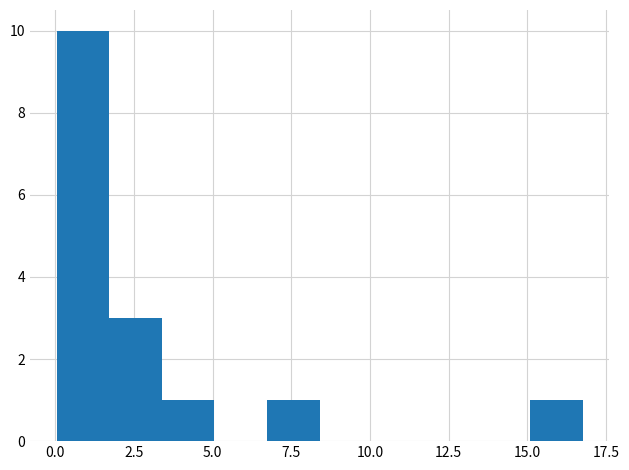

Read against the x-axis, roughly where is the centre of the tallest bar?

1.0